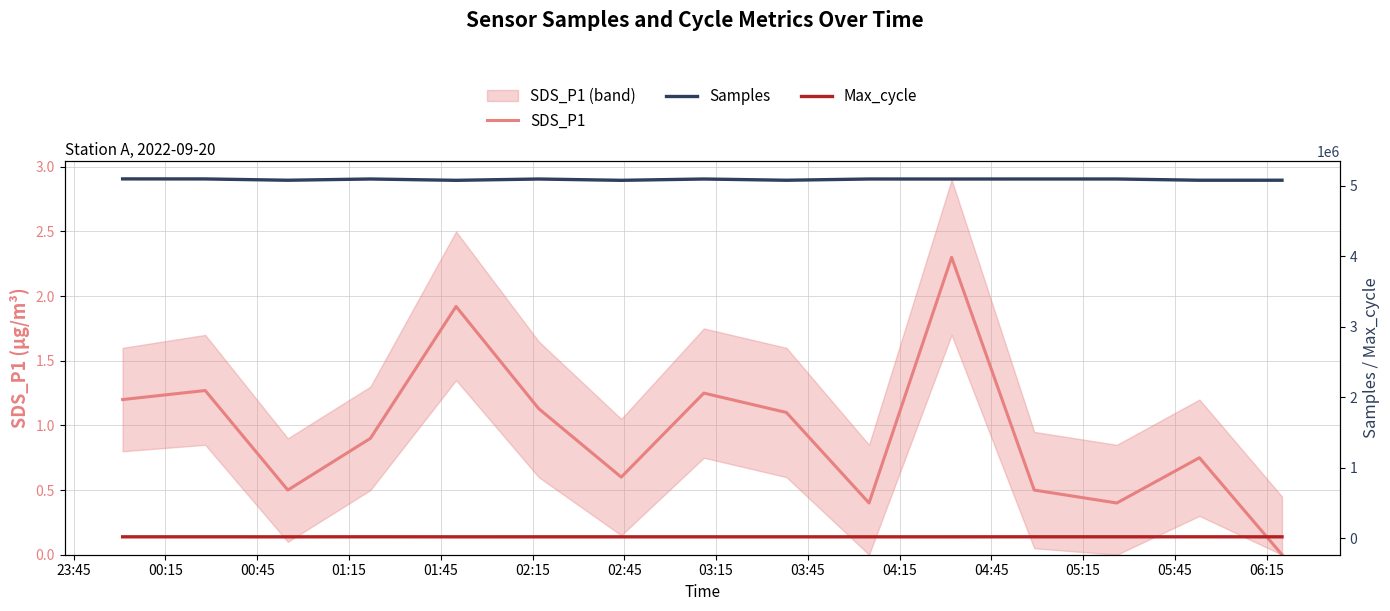

In Max_cycle, how many points are lower than both neighbors (excluding endpoints)?

4